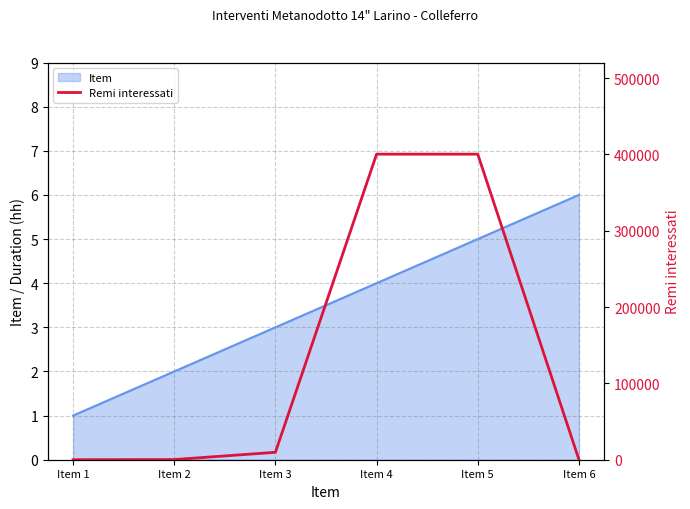

Which label corresponds to the smallest value in the chart?

Item 1